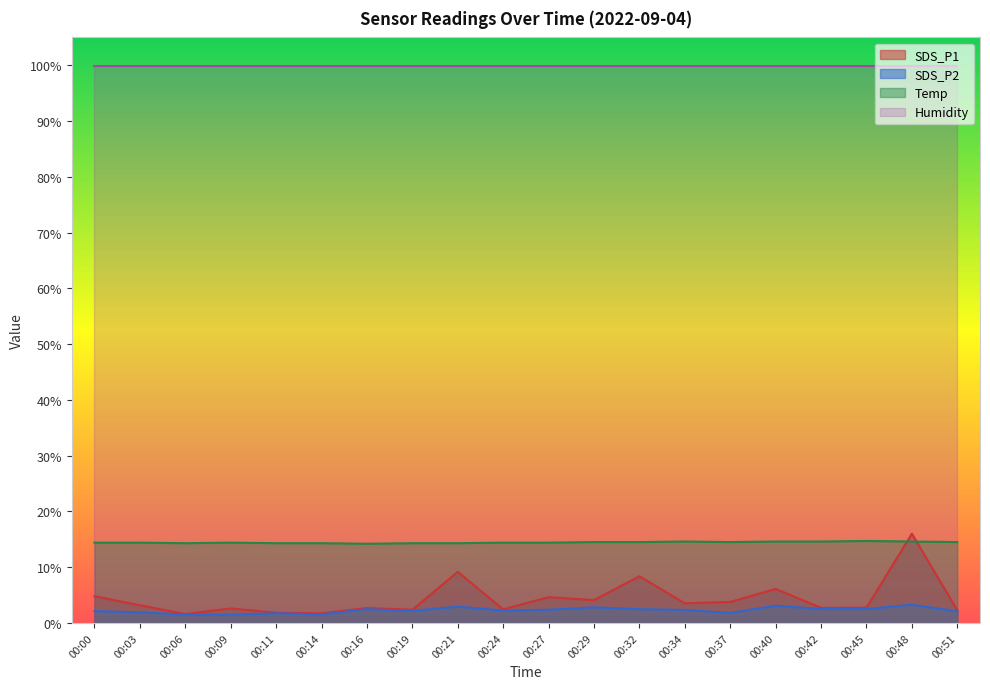

True or false: SDS_P1 has a value of 8.1 at 00:00.

False